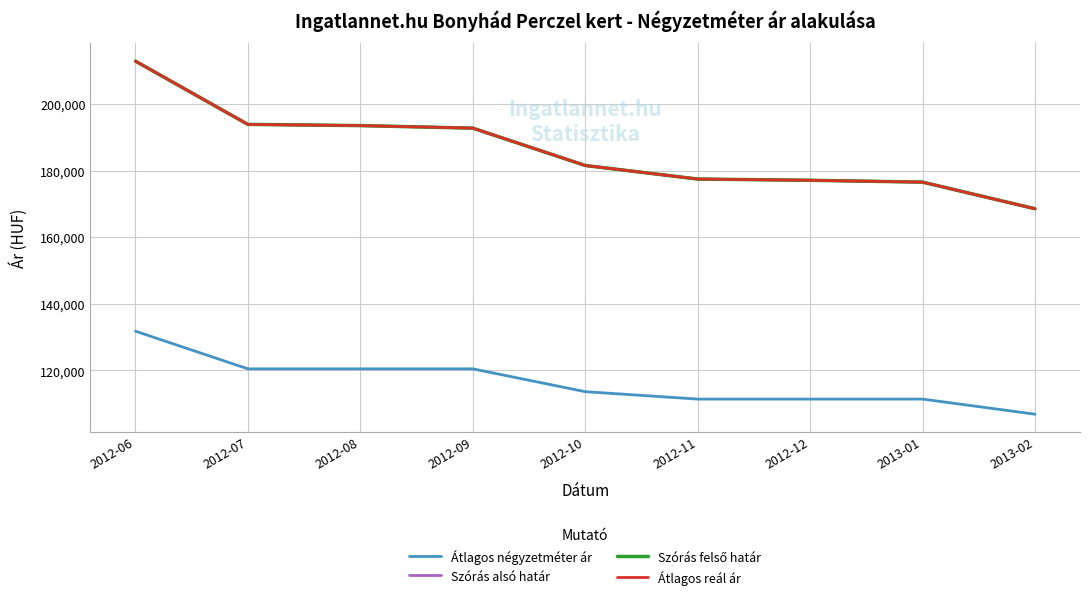

Is this an area chart (filled region under the line)?

No